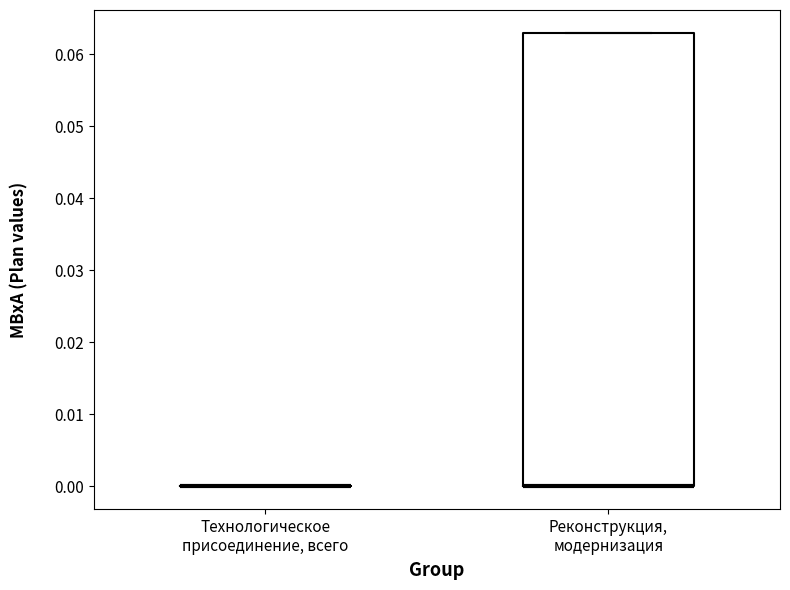

Reading left to right, transcribe this box plot: for each box, give where its median line is, the range the box spans, and where its two whiskers end, as read against the y-axis. The values are not printed on the chart, so give them approximately, as read against the axis.

Технологическое присоединение, всего: box collapsed to a line at 0.000, whiskers 0.000 to 0.000
Реконструкция, модернизация: median 0.000 (drawn on the box's lower edge), box 0.000 to 0.063, whiskers 0.000 to 0.063